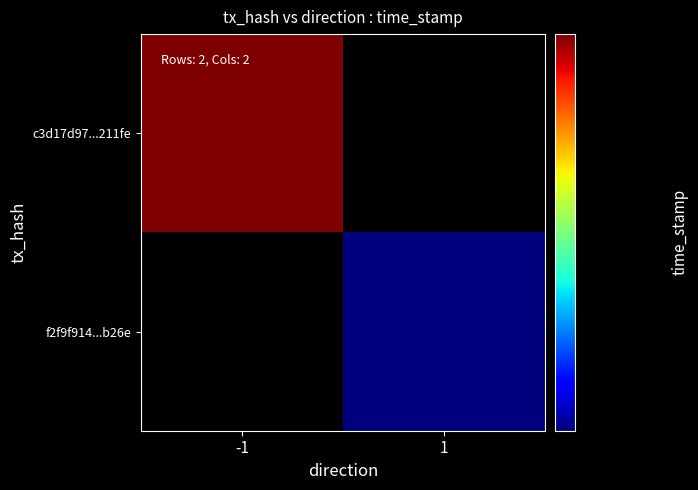

Which series has the largest total across all categories?

c3d17d97c661c6d3055cfb64f8b2212342211fe